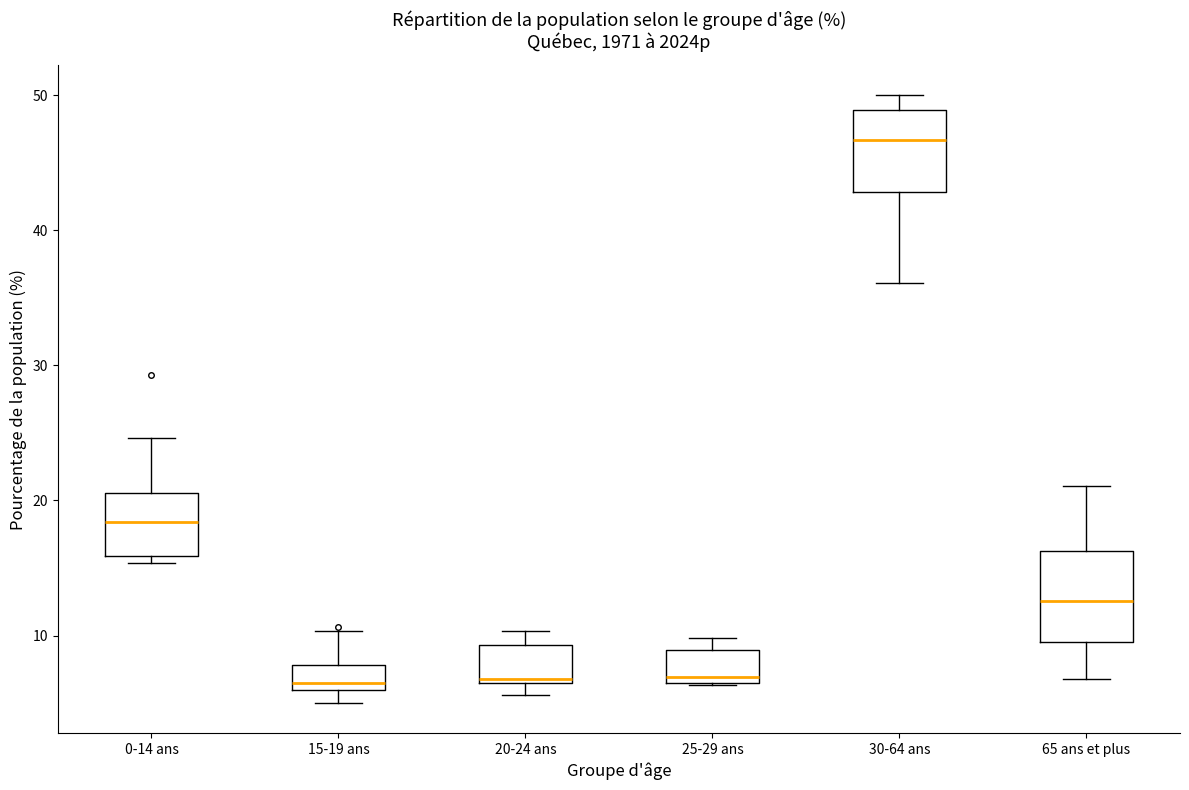

Where does the median line of the box for 0-14 ans sit on the y-axis? The values are not printed on the chart, so give them approximately, as read against the axis.

18